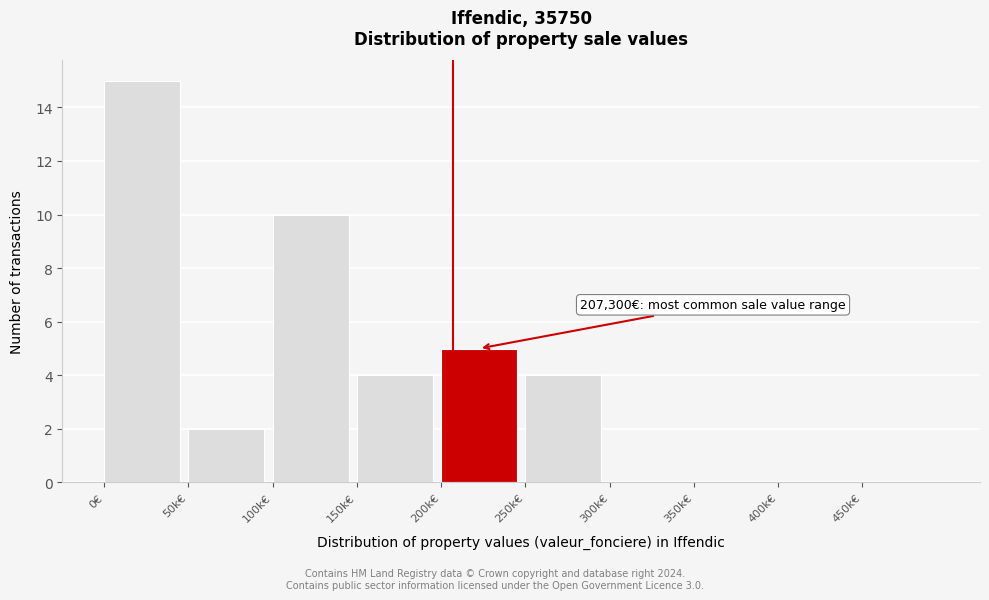

Reading left to right, extract all data points from this chart.

0€=15	50k€=2	100k€=10	150k€=4	200k€=5	250k€=4	300k€=0	350k€=0	400k€=0	450k€=0